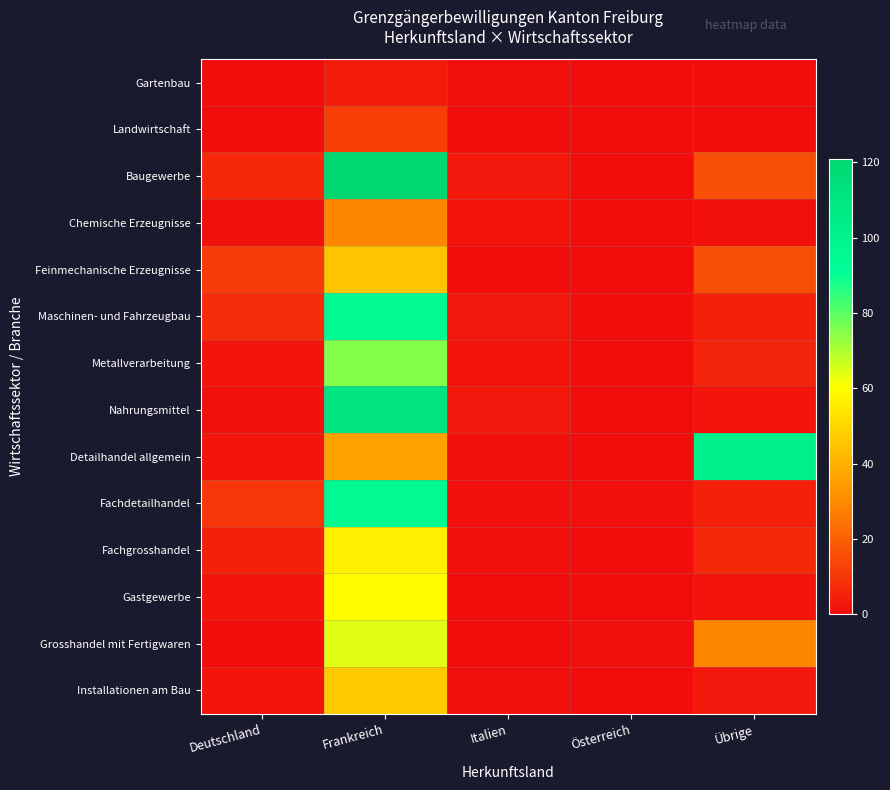

Between Österreich and Übrige, which series saw the biggest shift?

Detailhandel allgemein